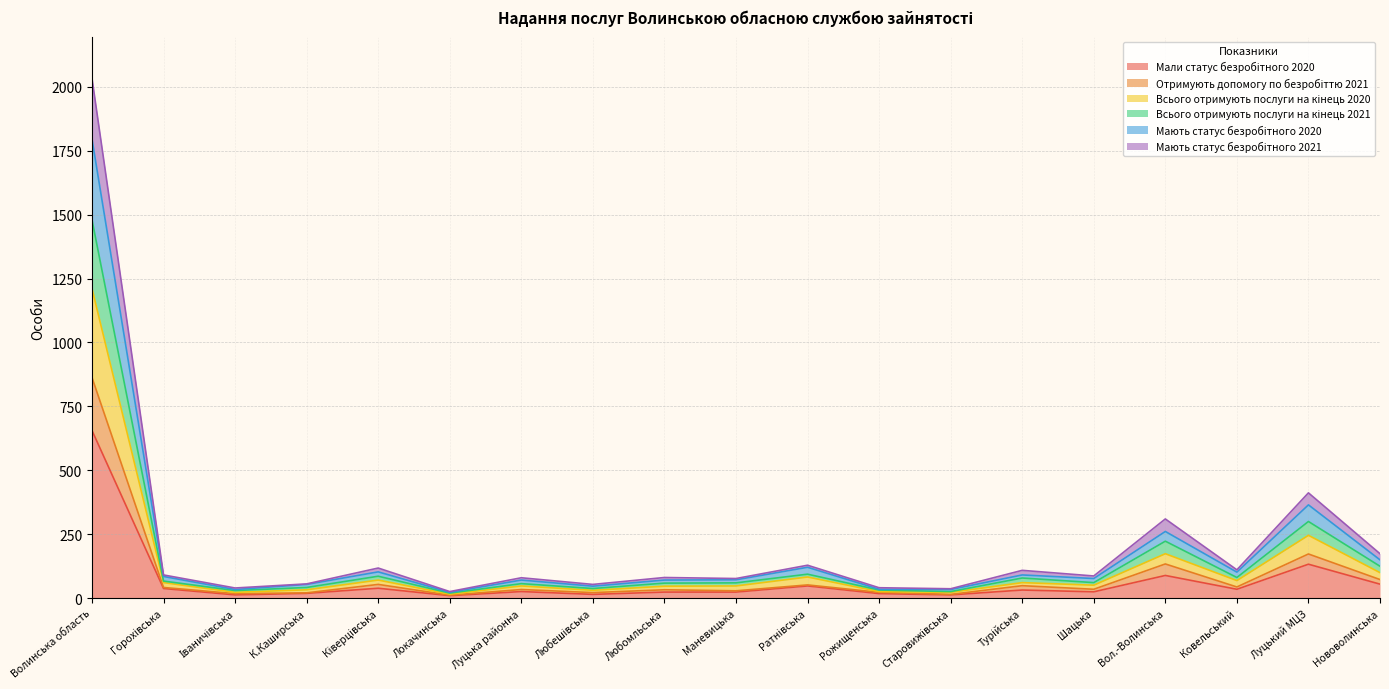

What is the average value of the Мали статус безробітного 2020 series?

69